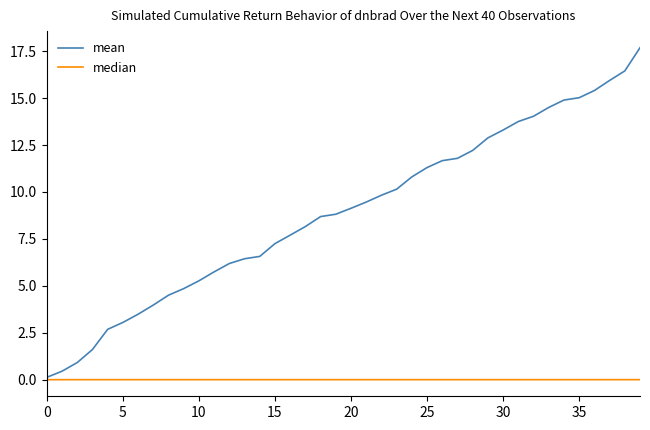

Which series has the largest range (max minus min)?

mean